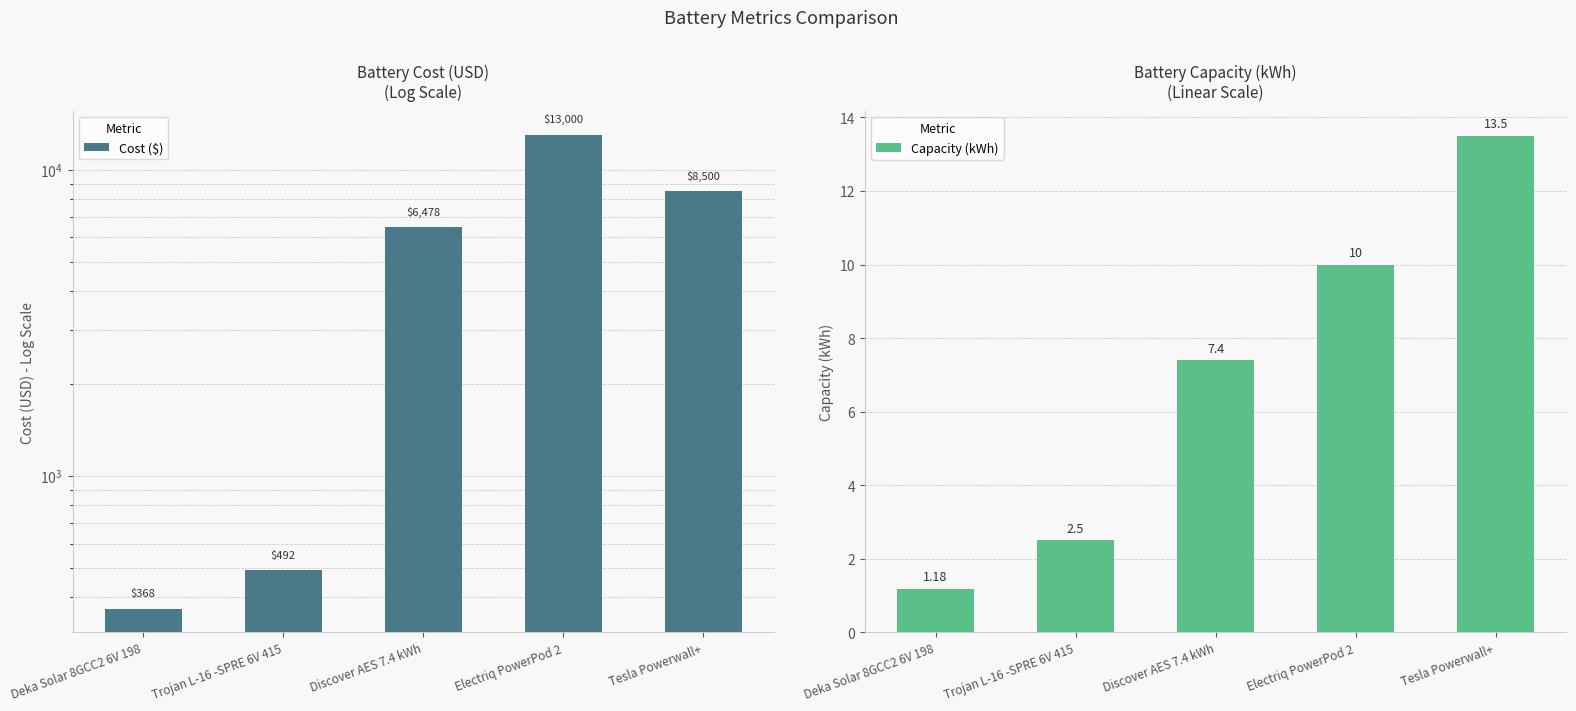

Are the bars grouped side by side (vs. stacked)?

Yes